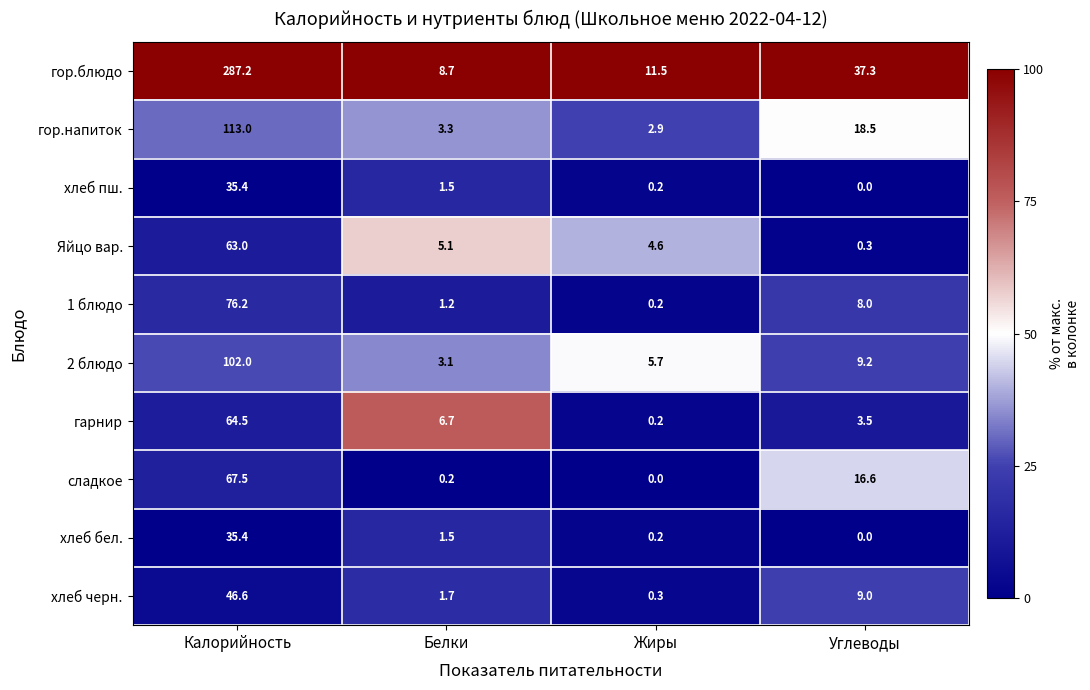

Is it true that хлеб пш. equals 52.1 at Калорийность?

False